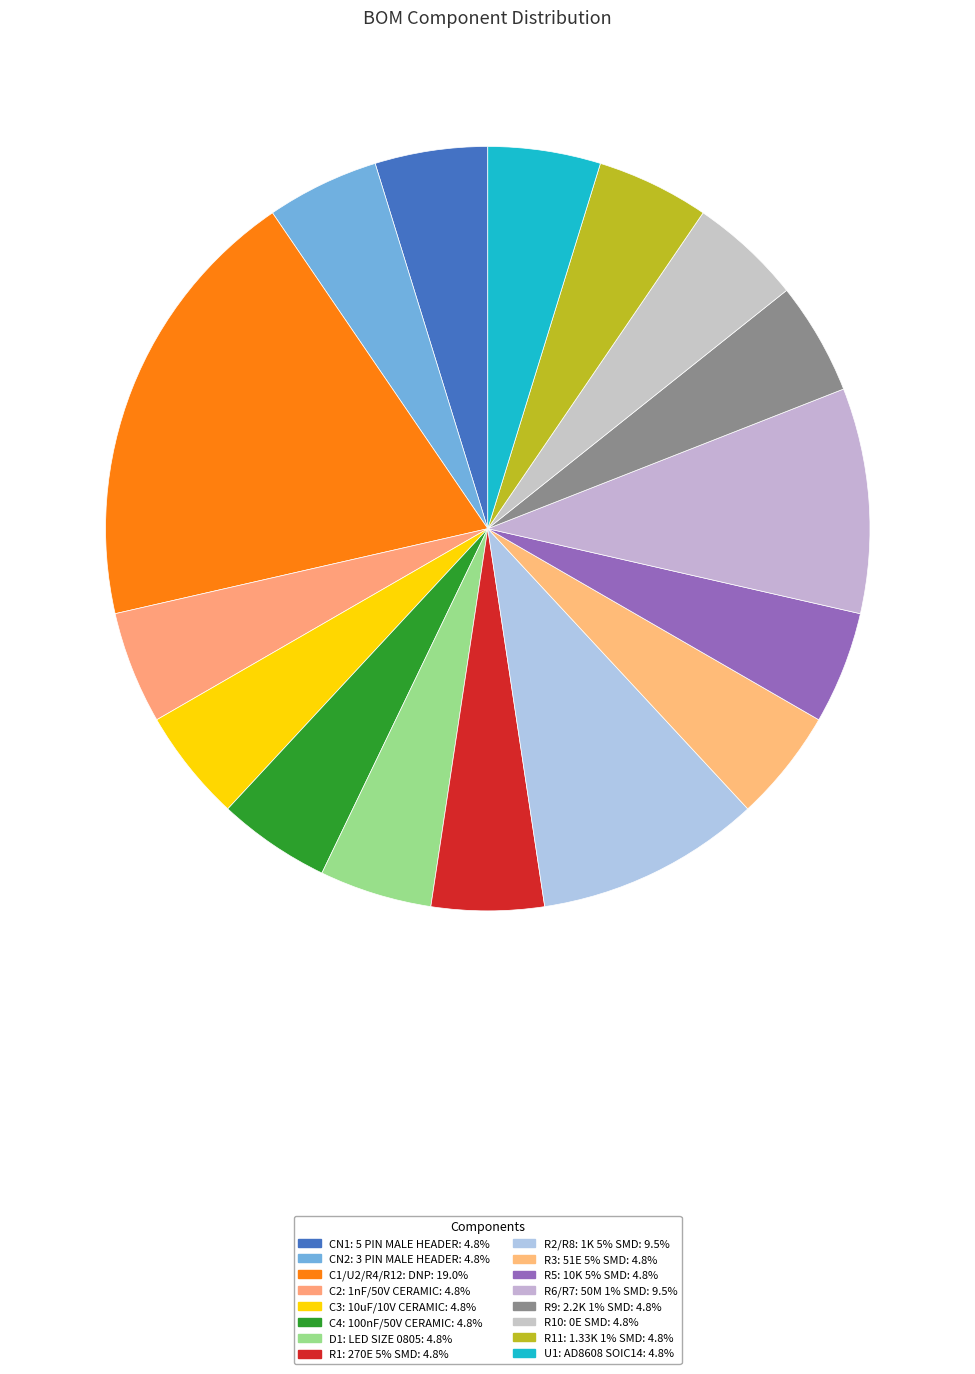

Count the number of slices in the pie.

16